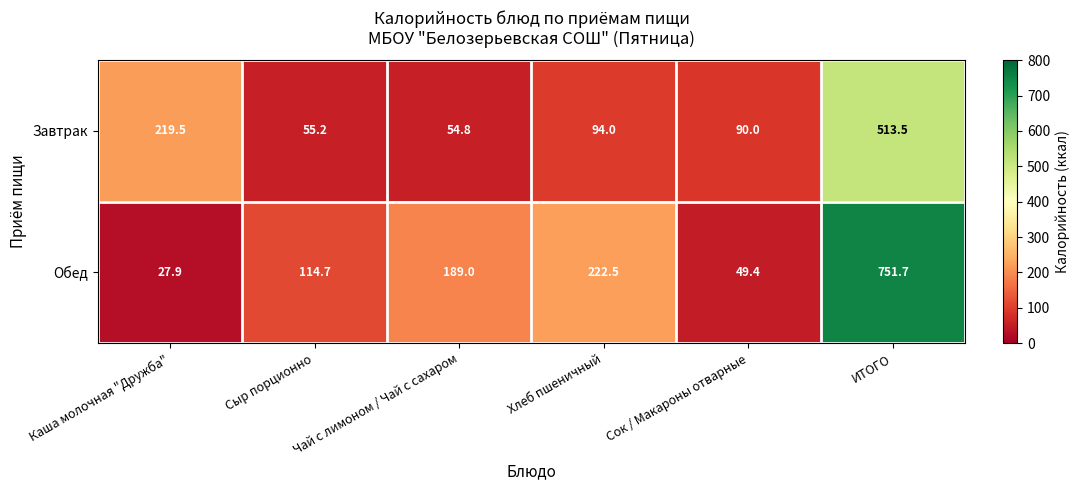

At which label does Завтрак first exceed 94?

Каша молочная "Дружба"